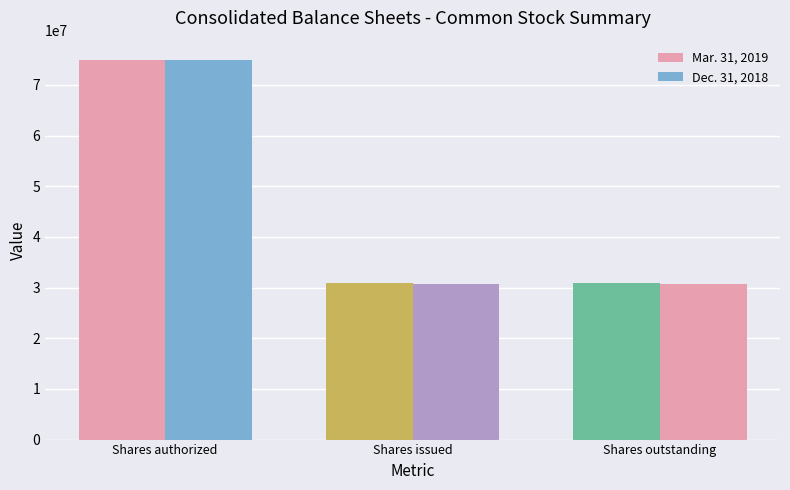

Does the chart contain stacked bars?

No